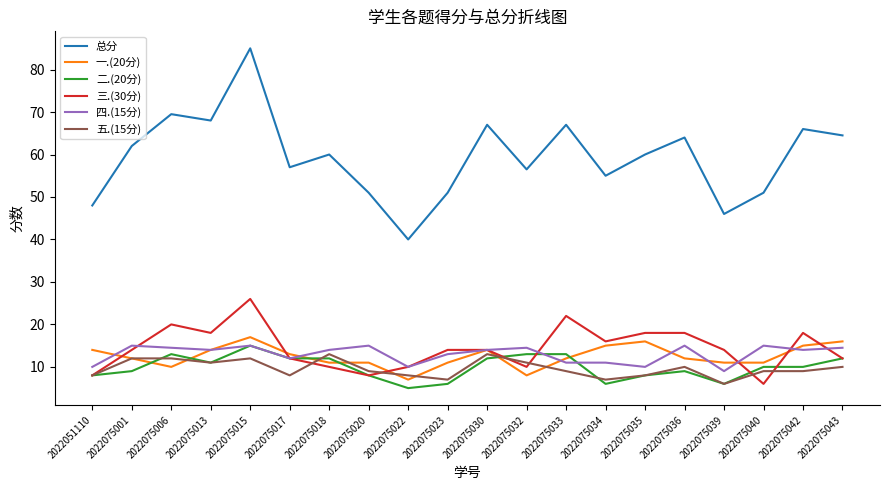

What is the spread (max minus min) of values at 2022075043?

54.5